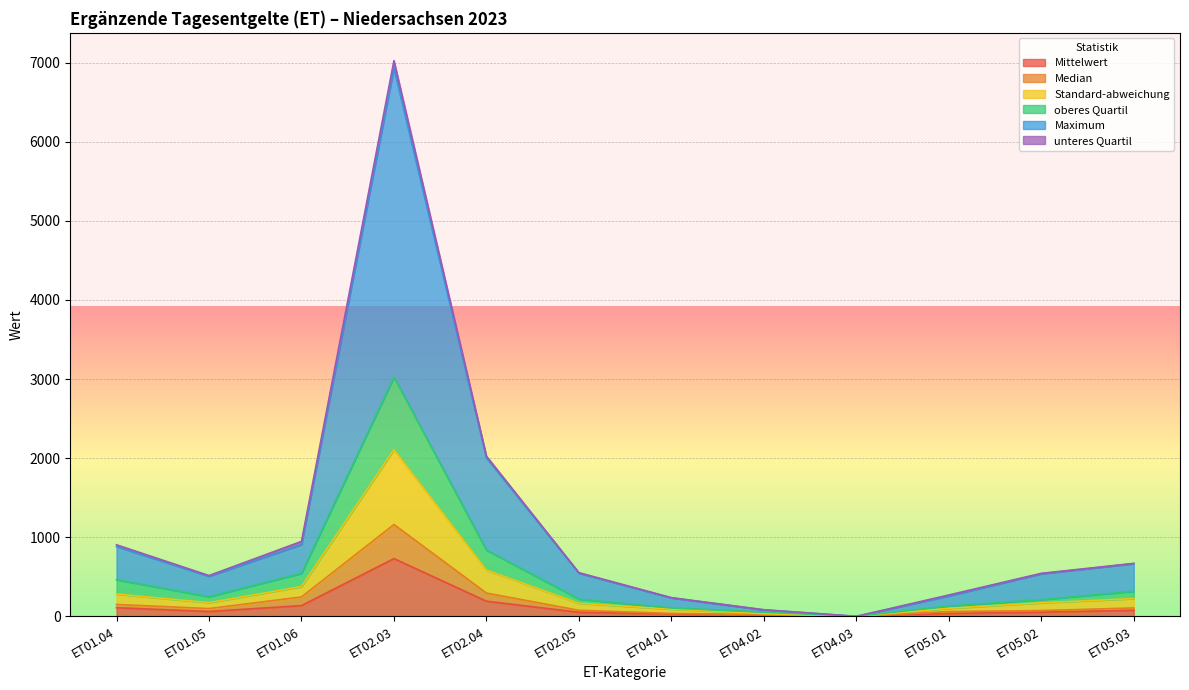

Which category has the highest value in the Mittelwert series?

ET02.03